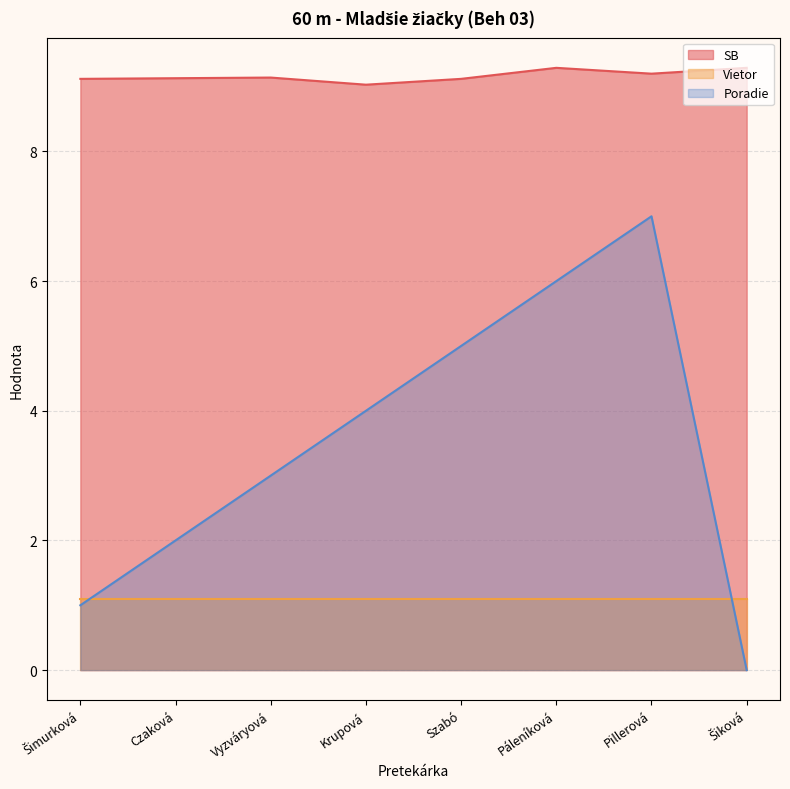

What is the difference between the SB values at Páleníková and Vyzváryová?

0.1